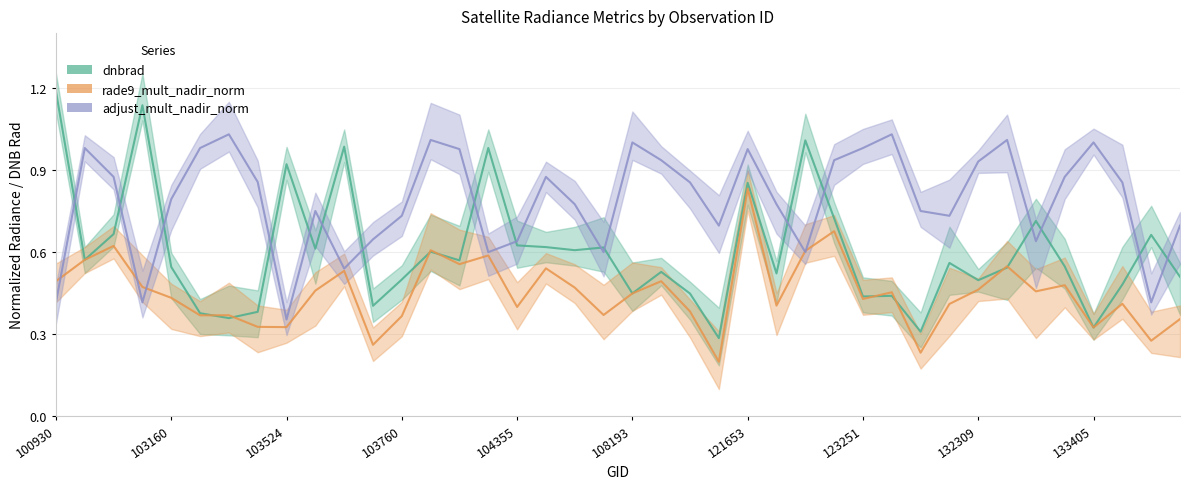

Is this an area chart (filled region under the line)?

No